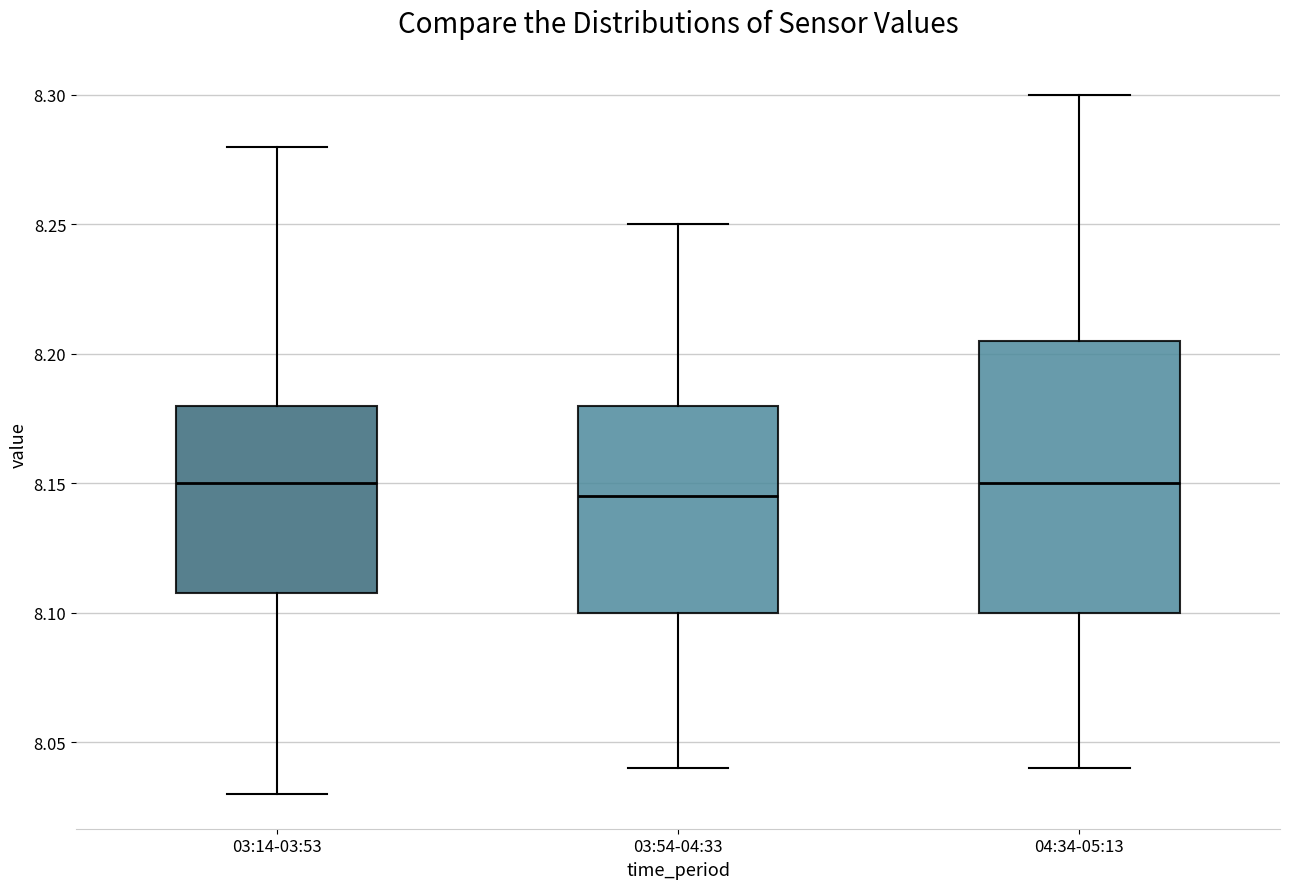

Reading left to right, transcribe this box plot: for each box, give where its median line is, the range the box spans, and where its two whiskers end, as read against the y-axis. The values are not printed on the chart, so give them approximately, as read against the axis.

03:14-03:53: median 8.150, box 8.110 to 8.180, whiskers 8.030 to 8.280
03:54-04:33: median 8.145, box 8.100 to 8.180, whiskers 8.040 to 8.250
04:34-05:13: median 8.150, box 8.100 to 8.205, whiskers 8.040 to 8.300